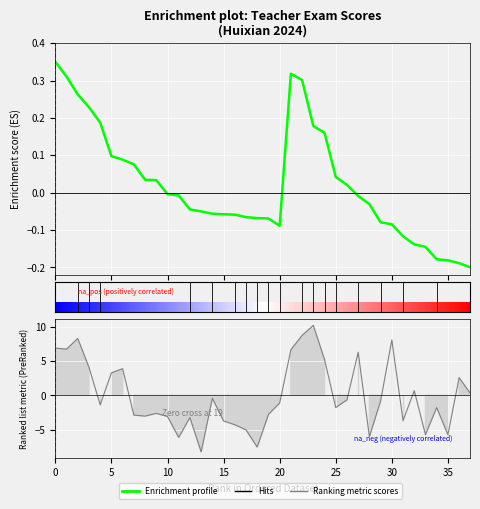

What value does the data have at 20?

-0.1